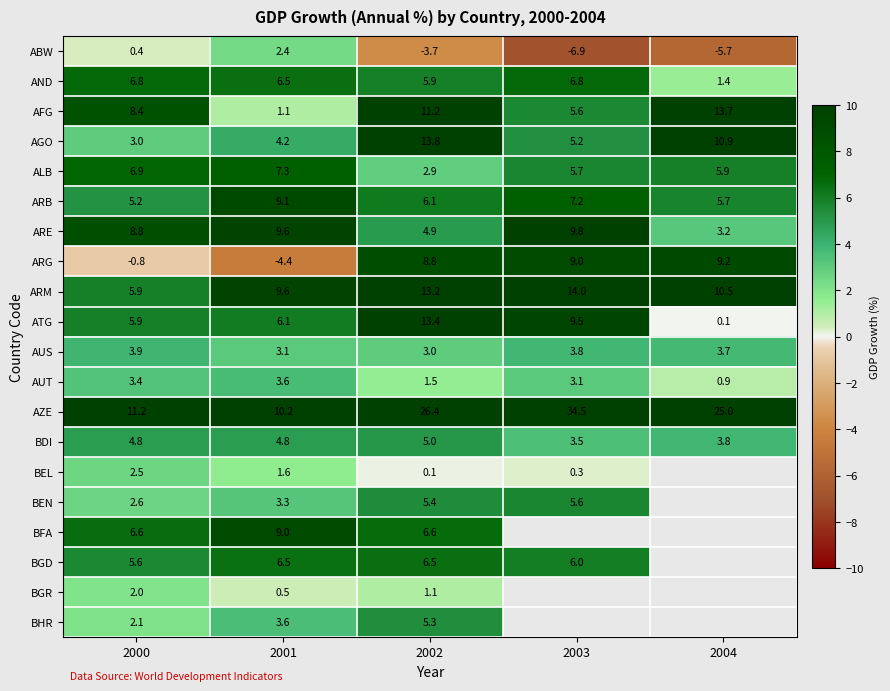

Is the value of AZE at 2003 greater than the value of BEN at 2000?

Yes